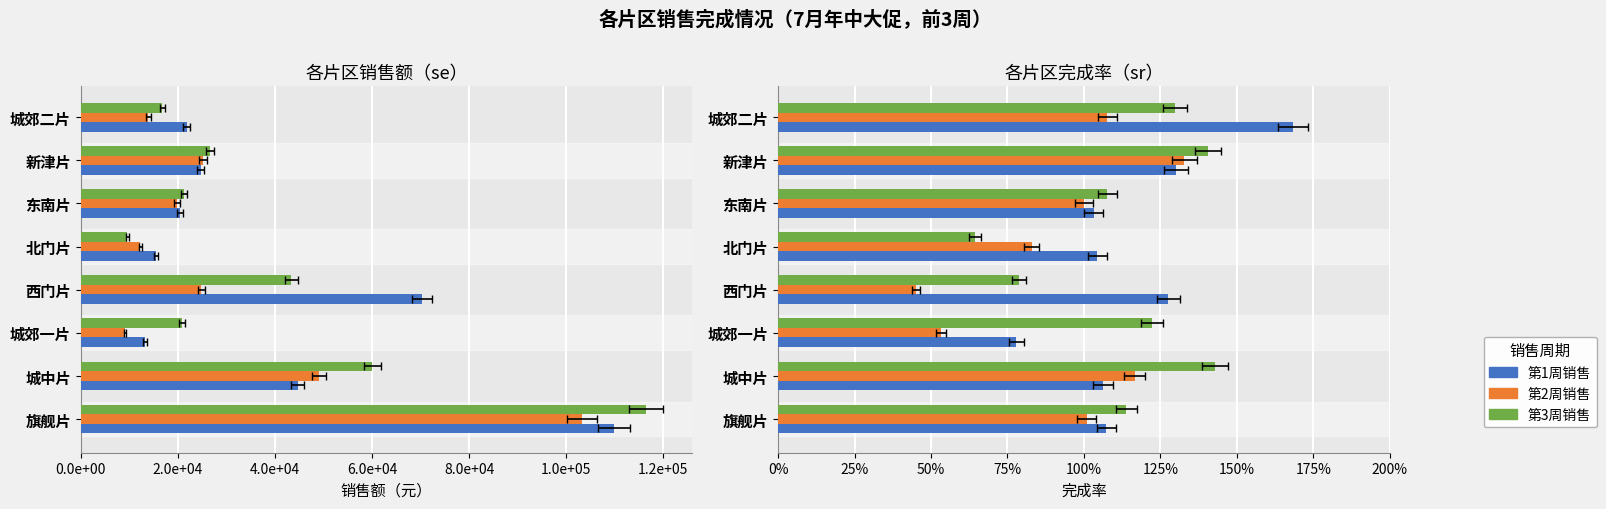

What is the maximum value for 第2周销售?

1.3